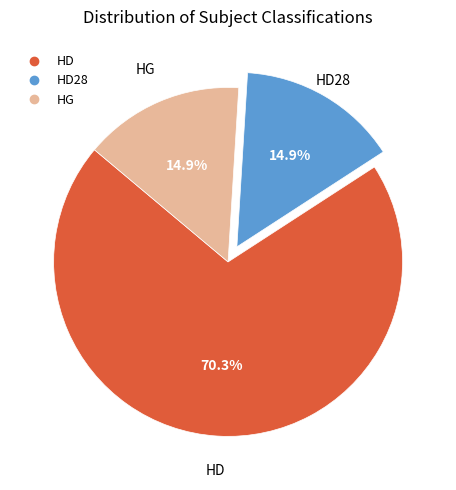

To the nearest percent, what is the difference between the largest and smallest slice percentages?

55%